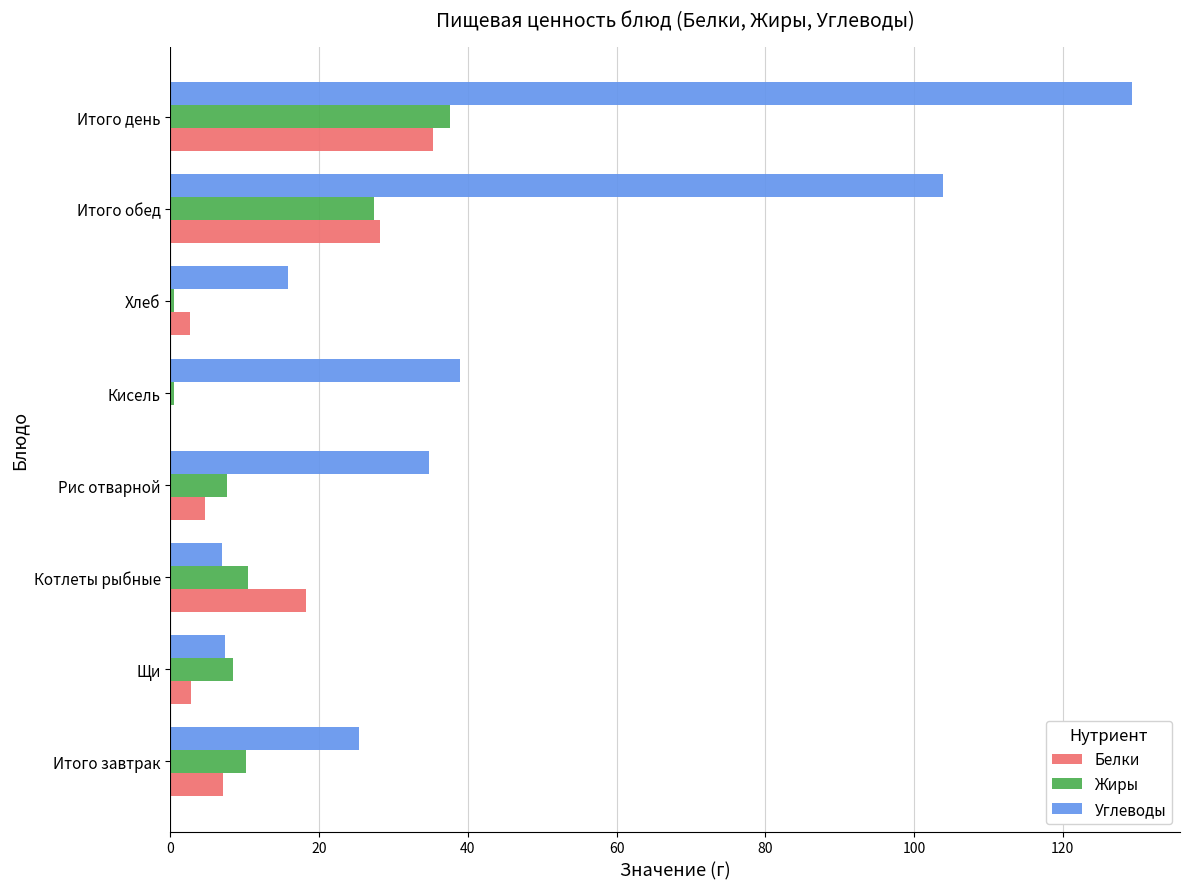

What is the sum of all Жиры values?

102.5